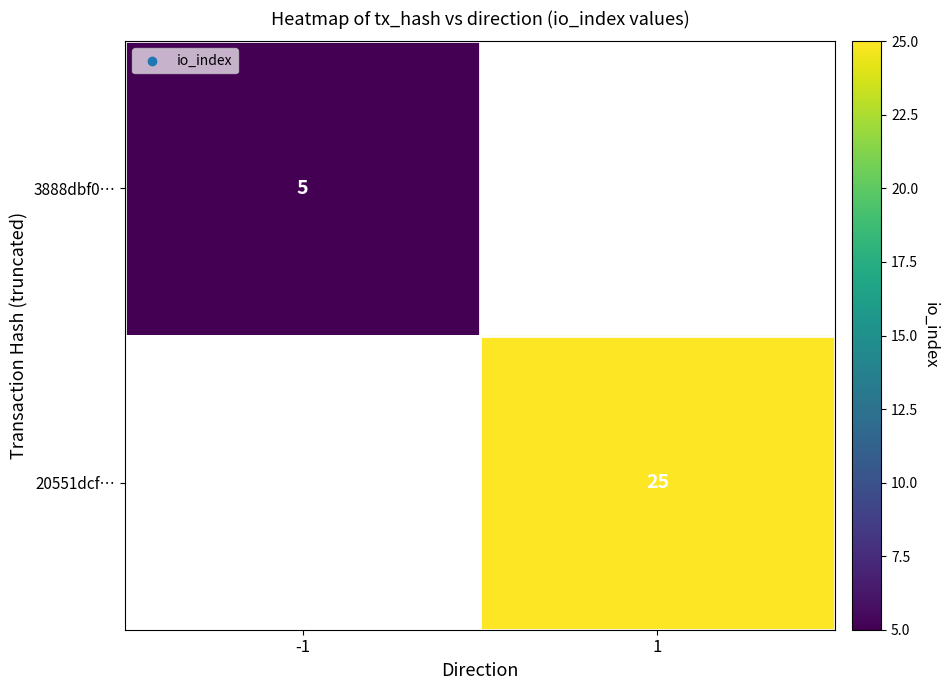

The 20551dcf… series shows 25 at 1. True or false?

True